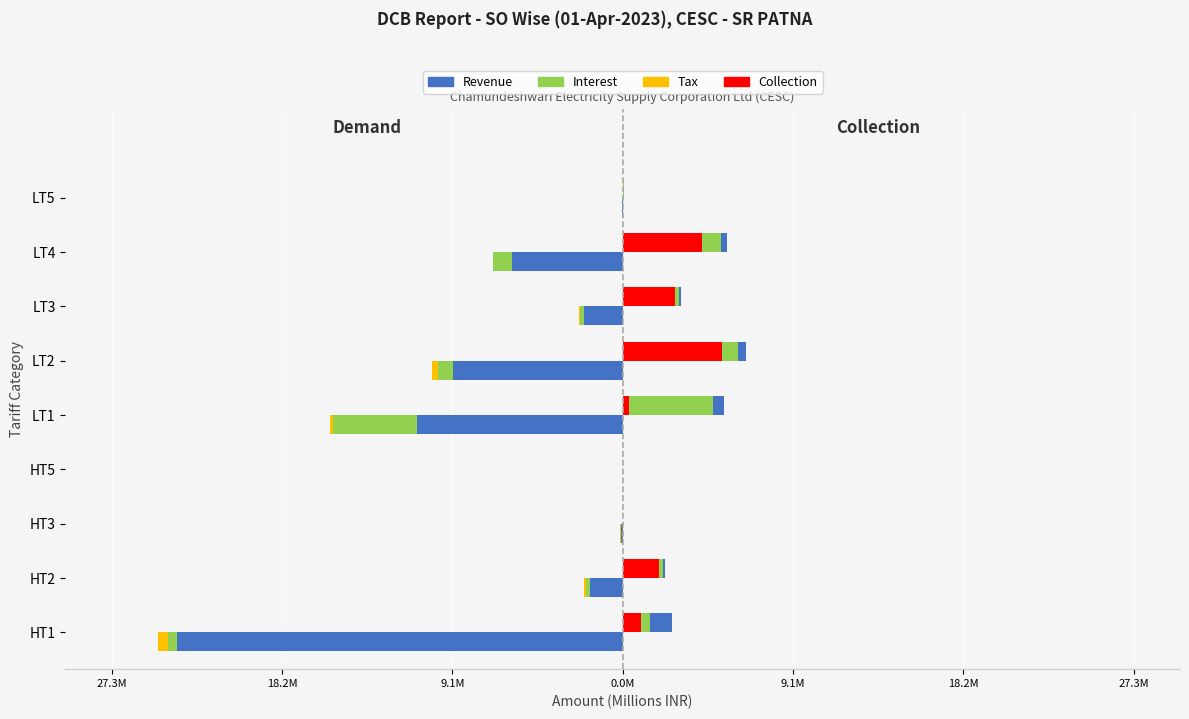

What is the value of the Tax bar at the 1st from the left?

-0.5